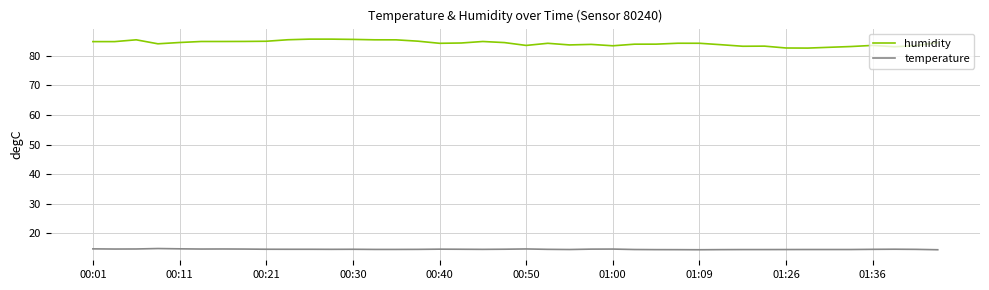

Which series has the largest range (max minus min)?

humidity